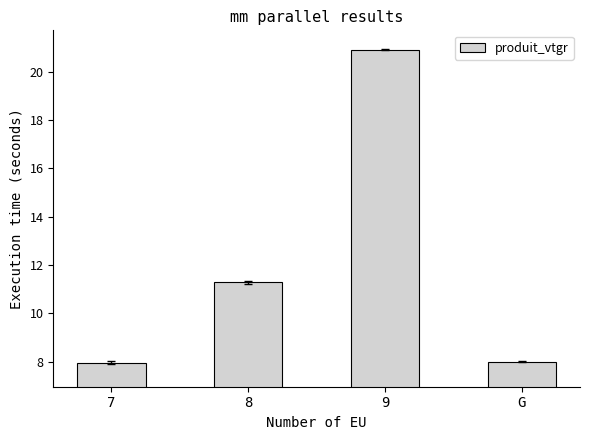

What is the difference between the second highest and minimum values?

3.3